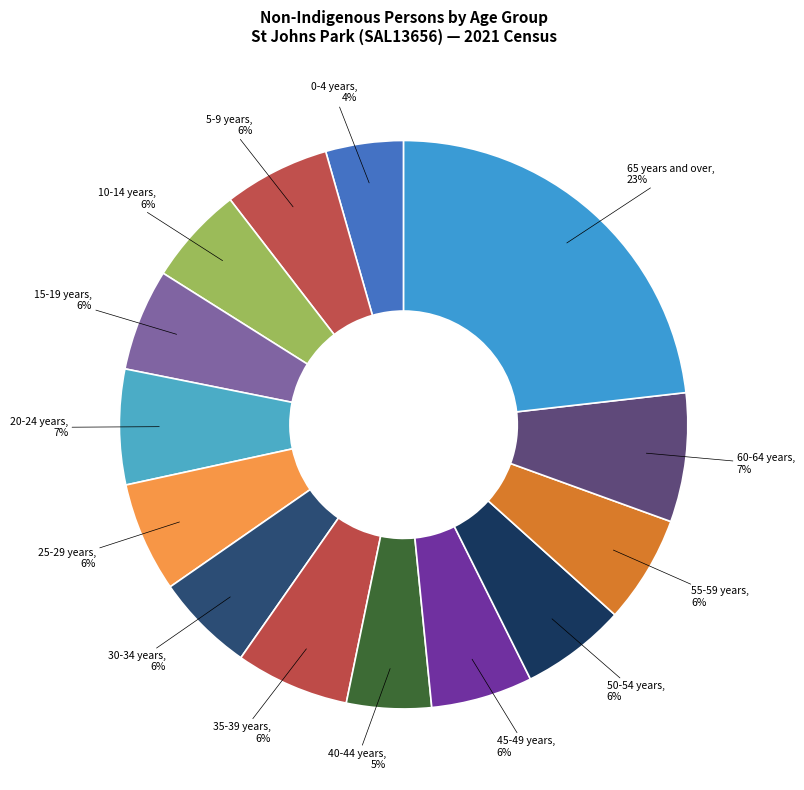

Is 15-19 years the majority of the pie?

No